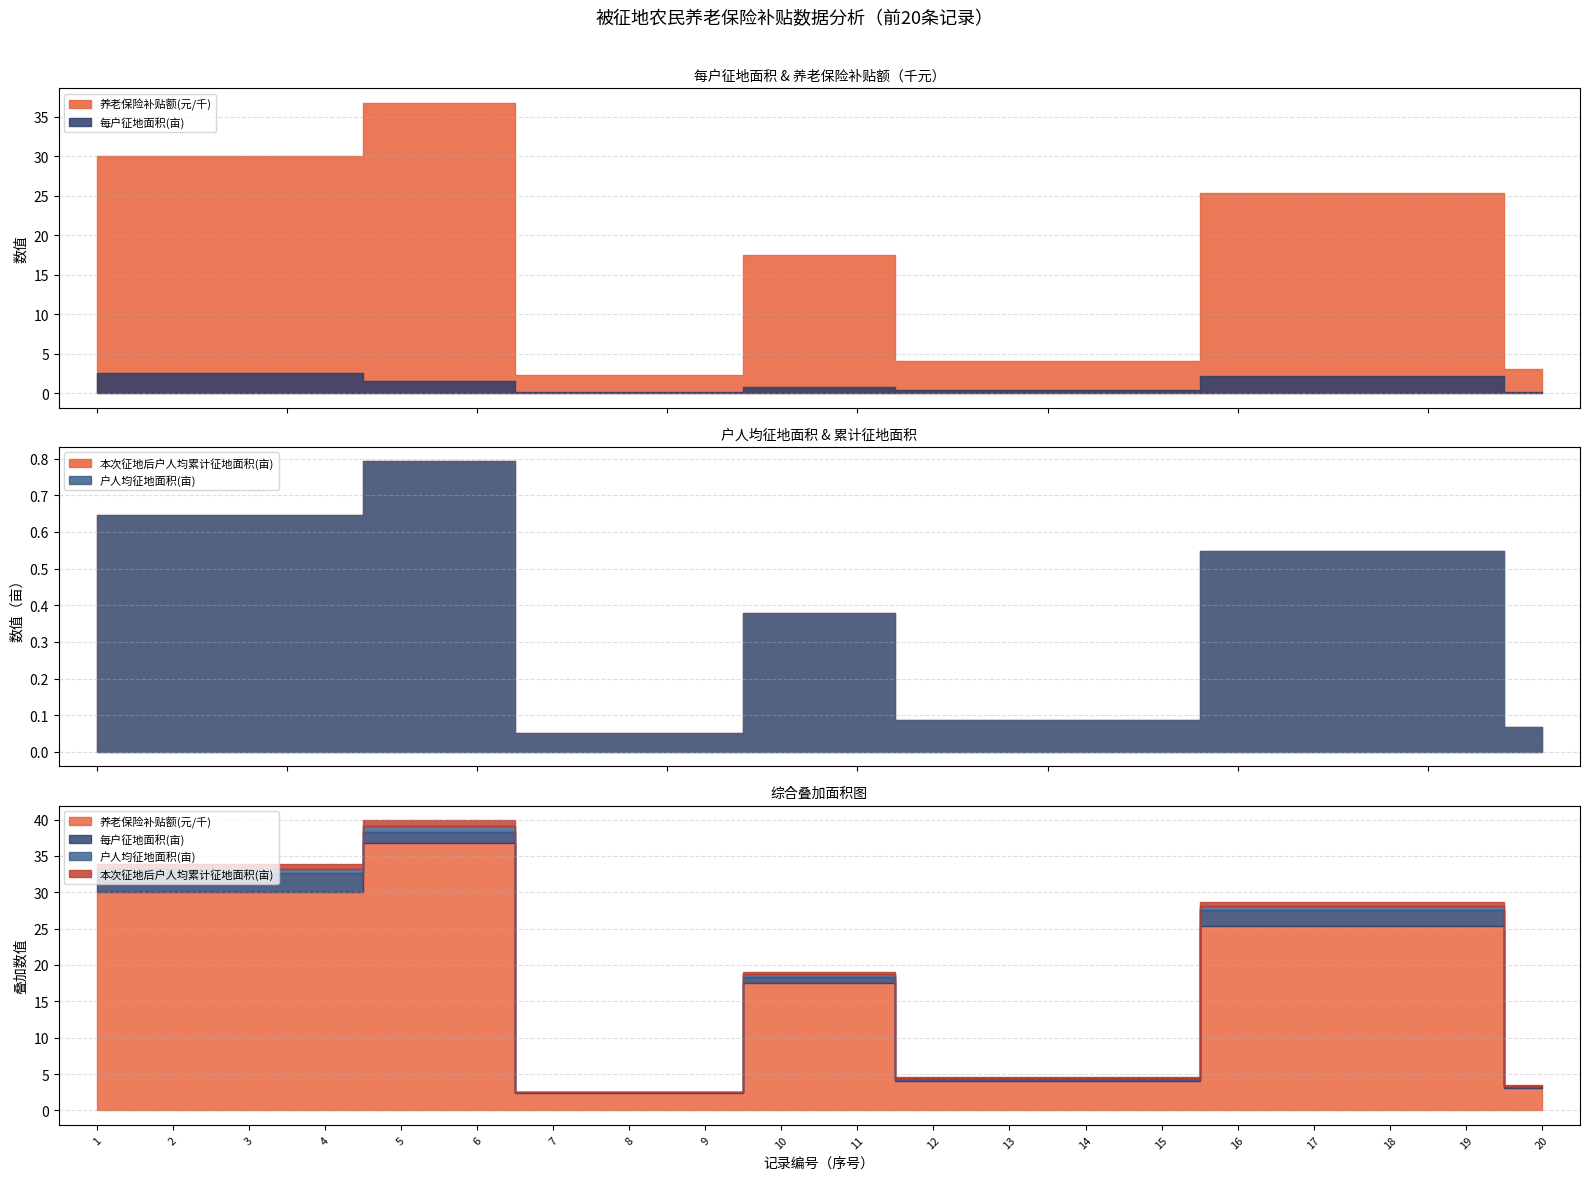

Which series has the largest total across all categories?

养老保险补贴额(元/千)